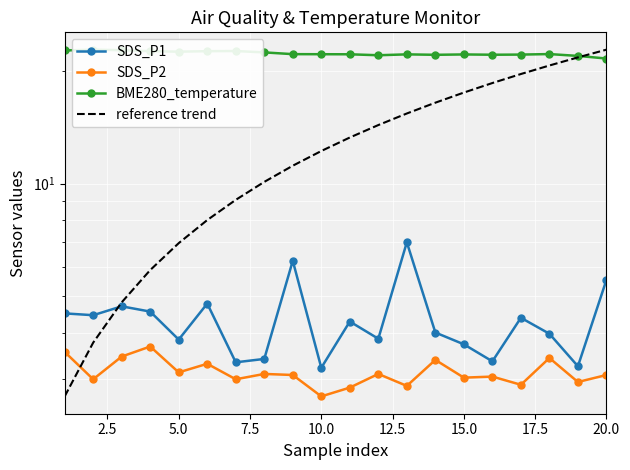

What is the approximate value of SDS_P1 at 12.5?

4.8